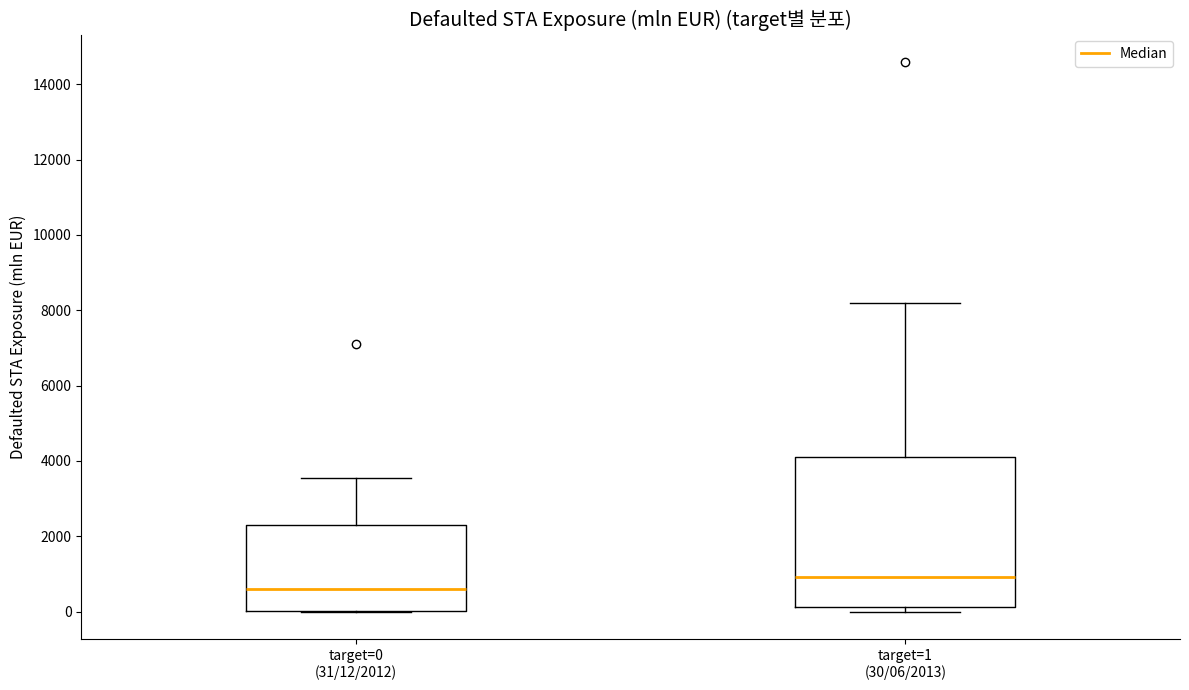

Where is the lower edge of the box for target=0 (31/12/2012) on the y-axis? The values are not printed on the chart, so give them approximately, as read against the axis.

0